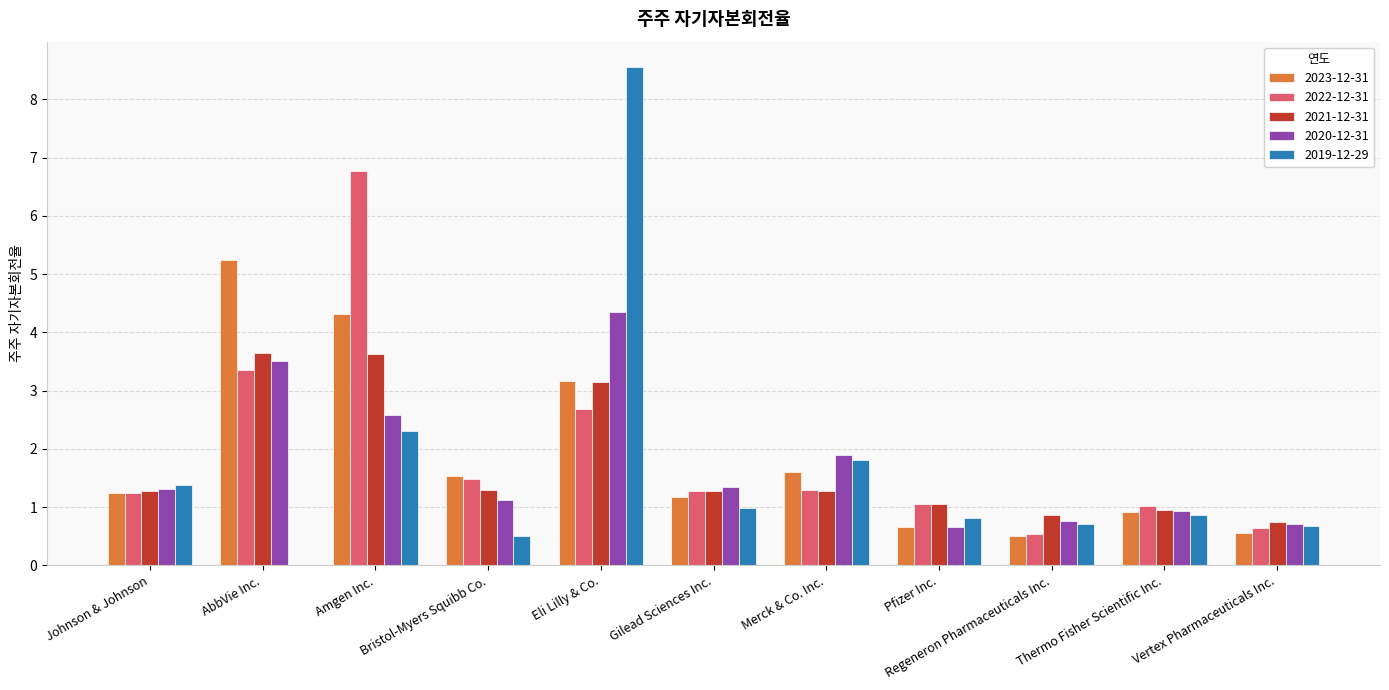

At which label is 2020-12-31 closest to 2?

Merck & Co. Inc.